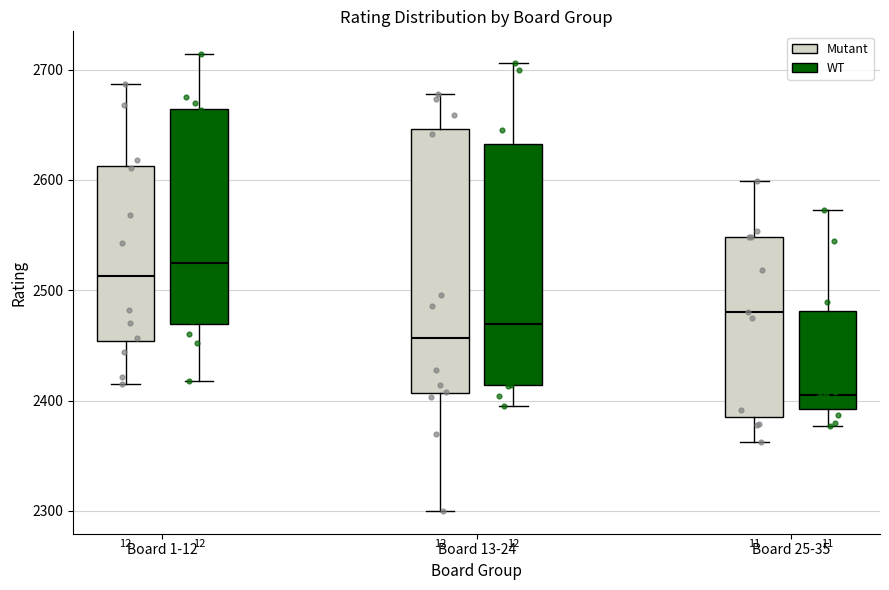

Where is the upper edge of the box for Board 1-12 (Mutant) on the y-axis? The values are not printed on the chart, so give them approximately, as read against the axis.

2610